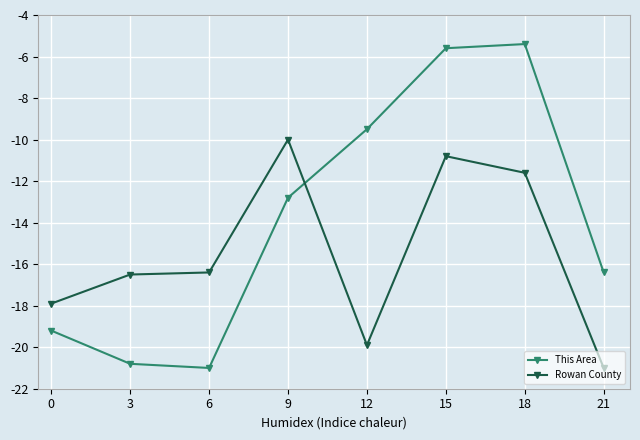

What are all the series names shown in the legend?

This Area, Rowan County